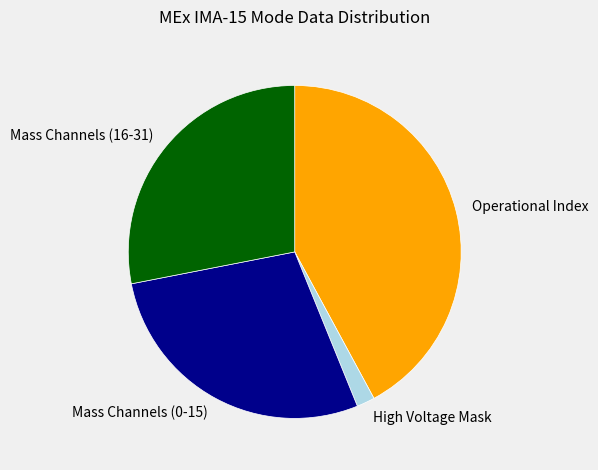

Is there a majority slice in this chart?

No